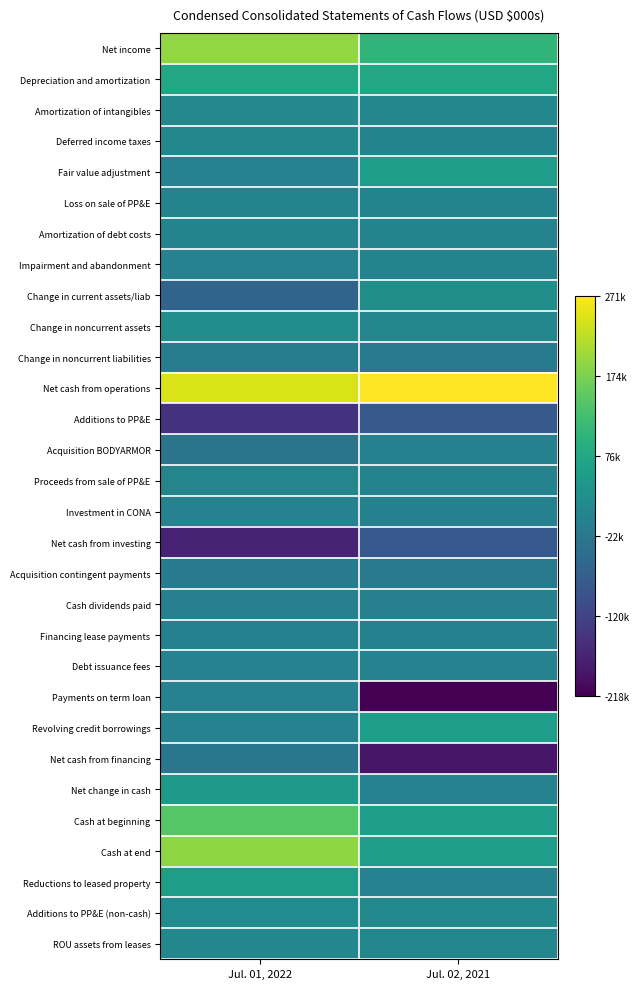

How many data points does each series have?

2